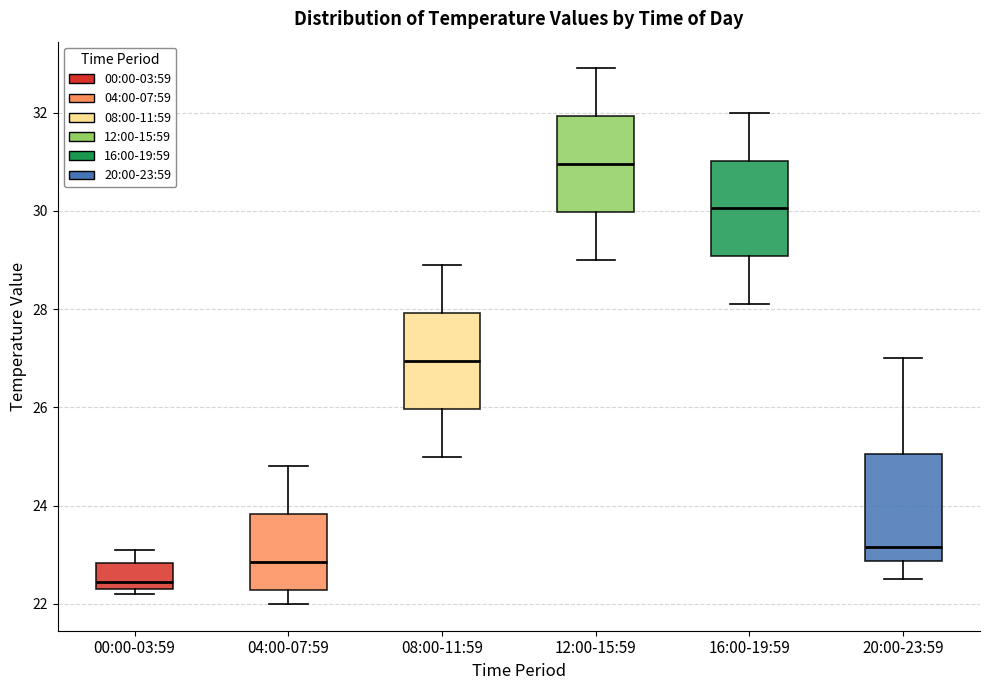

Reading left to right, transcribe this box plot: for each box, give where its median line is, the range the box spans, and where its two whiskers end, as read against the y-axis. The values are not printed on the chart, so give them approximately, as read against the axis.

00:00-03:59: median 22.4 (just above the box's lower edge), box 22.4 to 22.8, whiskers 22.2 to 23.2
04:00-07:59: median 22.8, box 22.2 to 23.8, whiskers 22.0 to 24.8
08:00-11:59: median 27.0, box 26.0 to 28.0, whiskers 25.0 to 29.0
12:00-15:59: median 31.0, box 30.0 to 32.0, whiskers 29.0 to 33.0
16:00-19:59: median 30.0, box 29.0 to 31.0, whiskers 28.2 to 32.0
20:00-23:59: median 23.2, box 22.8 to 25.0, whiskers 22.6 to 27.0